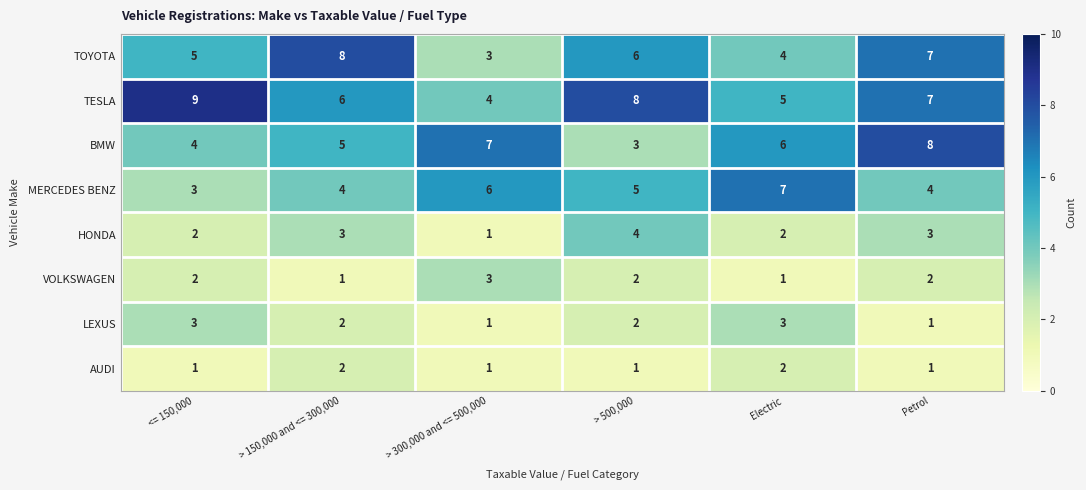

At which category is the sum across all series the highest?

Petrol